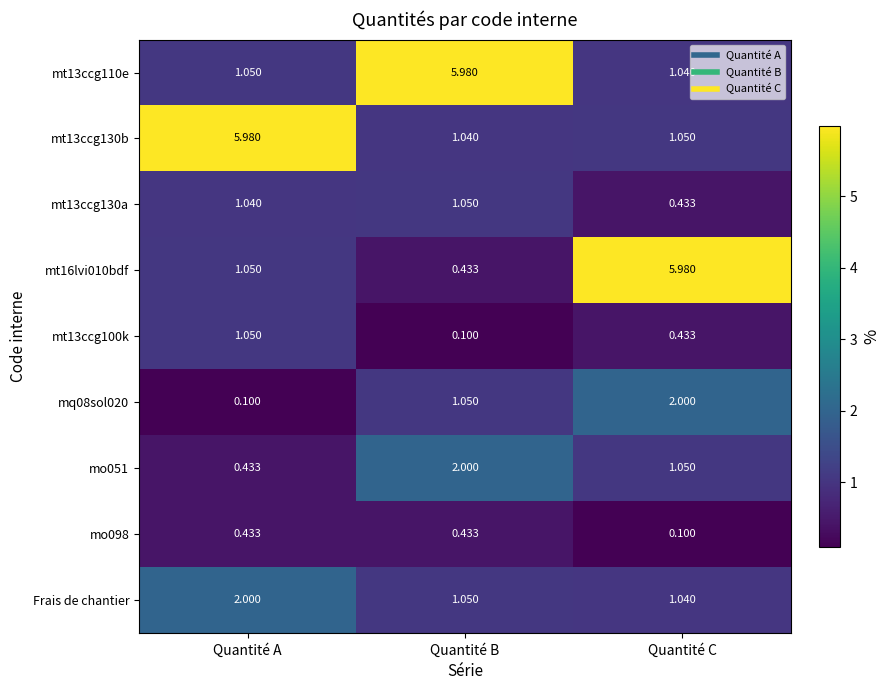

Rank the categories by Frais de chantier value from highest to lowest.

Quantité A, Quantité B, Quantité C